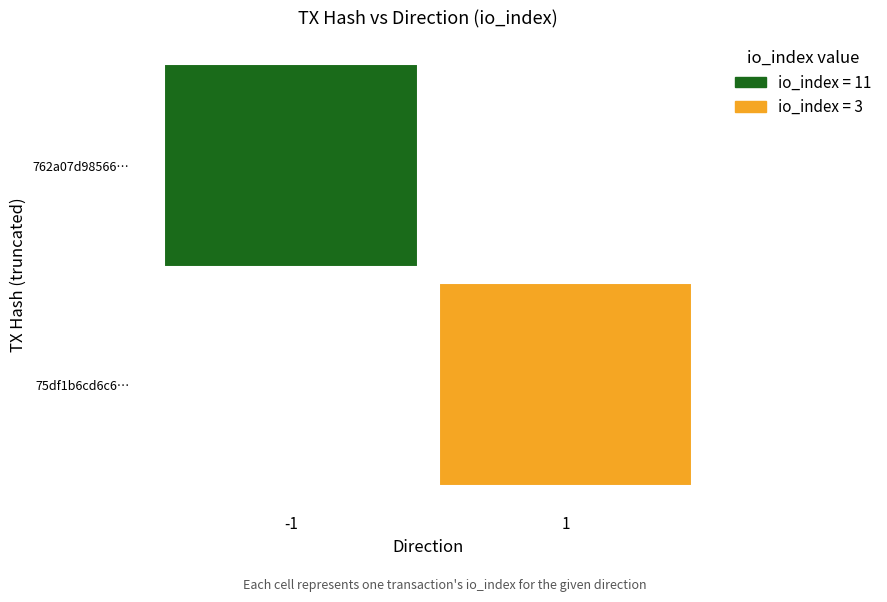

Count the number of data series in this chart.

2